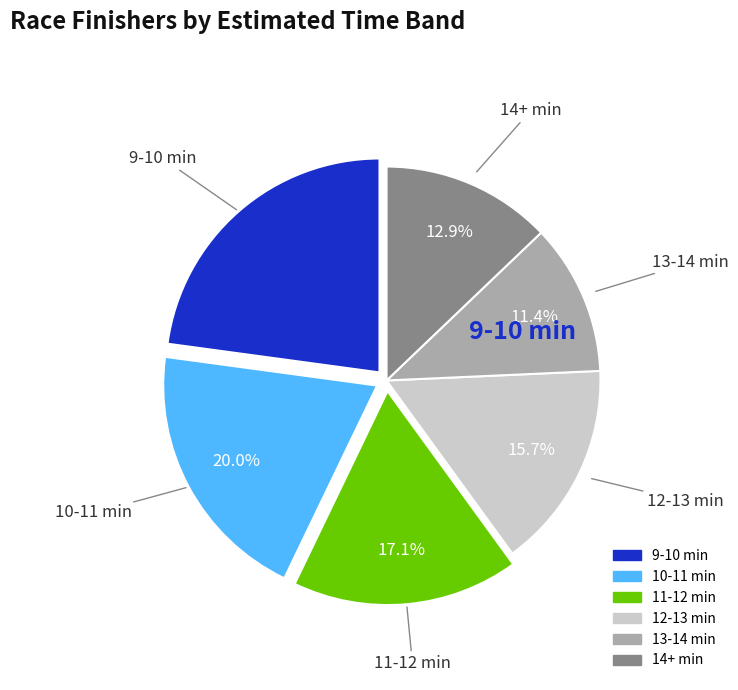

Does 13-14 min represent more than half of the total?

No